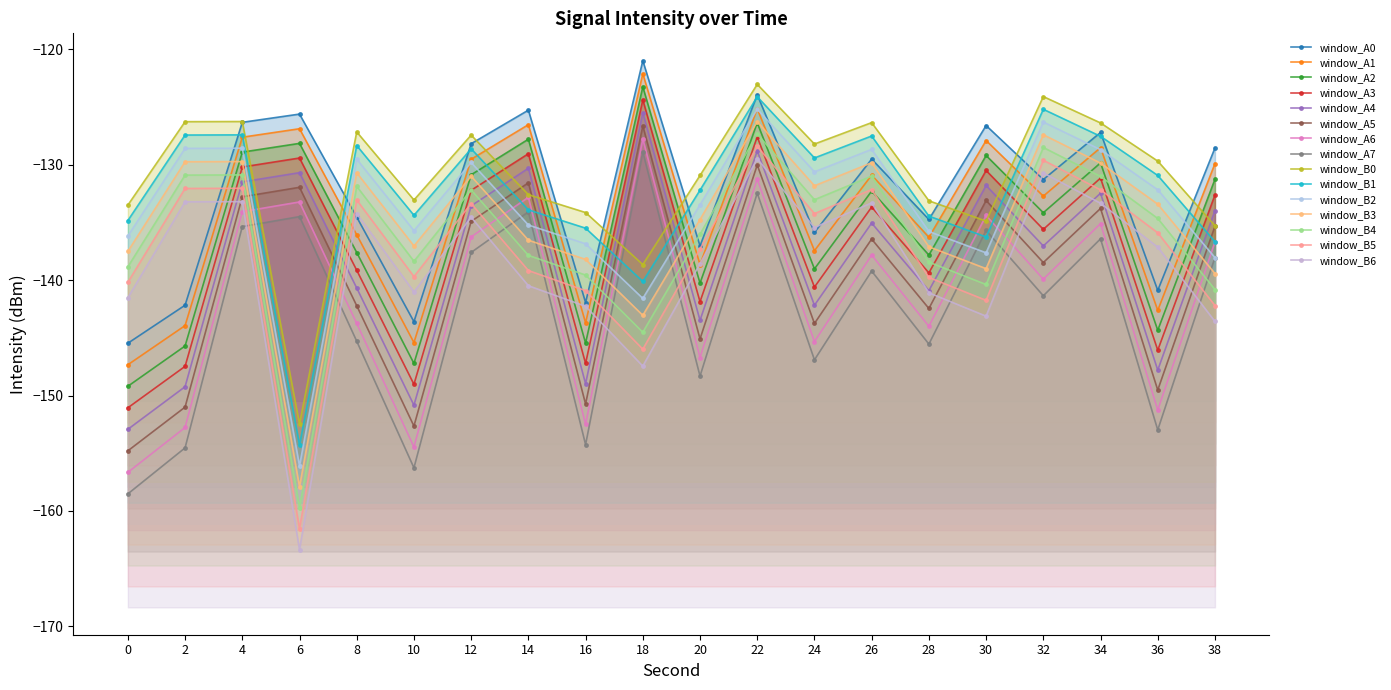

How many data points in min1 are less than -135?

11